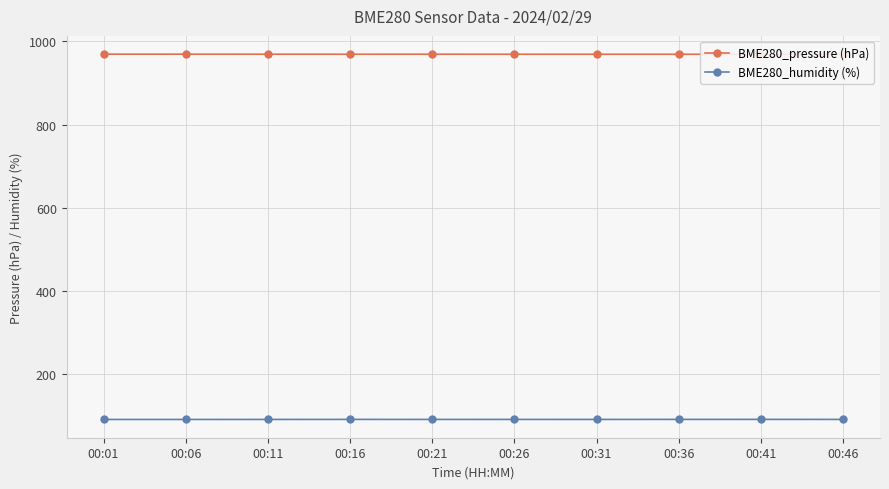

How many lines are shown in the chart?

2